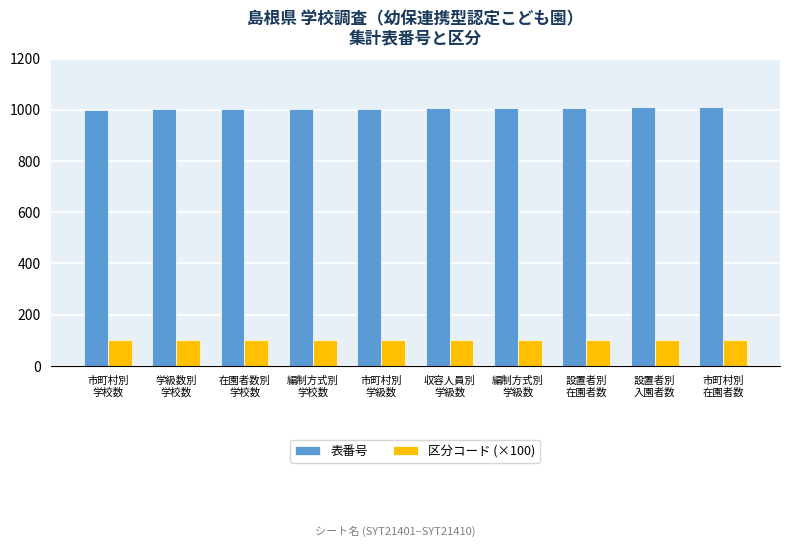

How many series are shown in this chart?

2